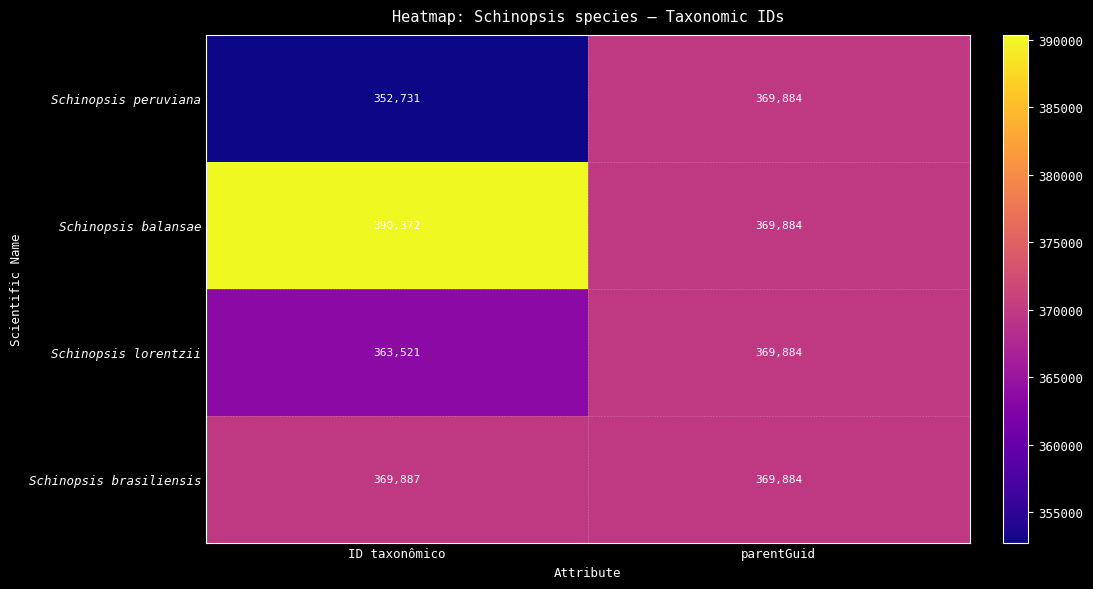

How many series are shown in this chart?

4